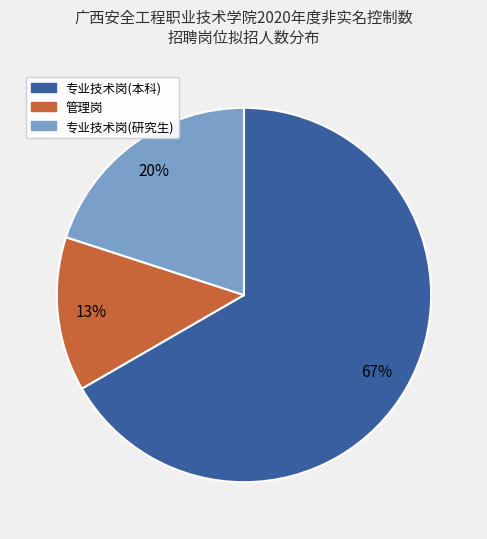

Is there a majority slice in this chart?

Yes